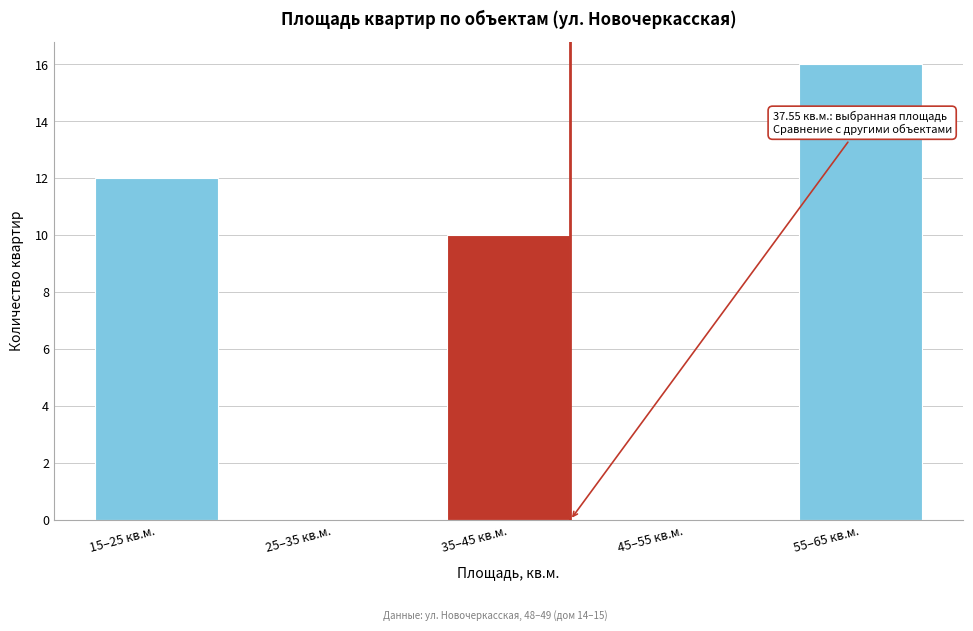

Reading left to right, transcribe all the data shown in this chart.

15–25 кв.м.=12	25–35 кв.м.=0	35–45 кв.м.=10	45–55 кв.м.=0	55–65 кв.м.=16